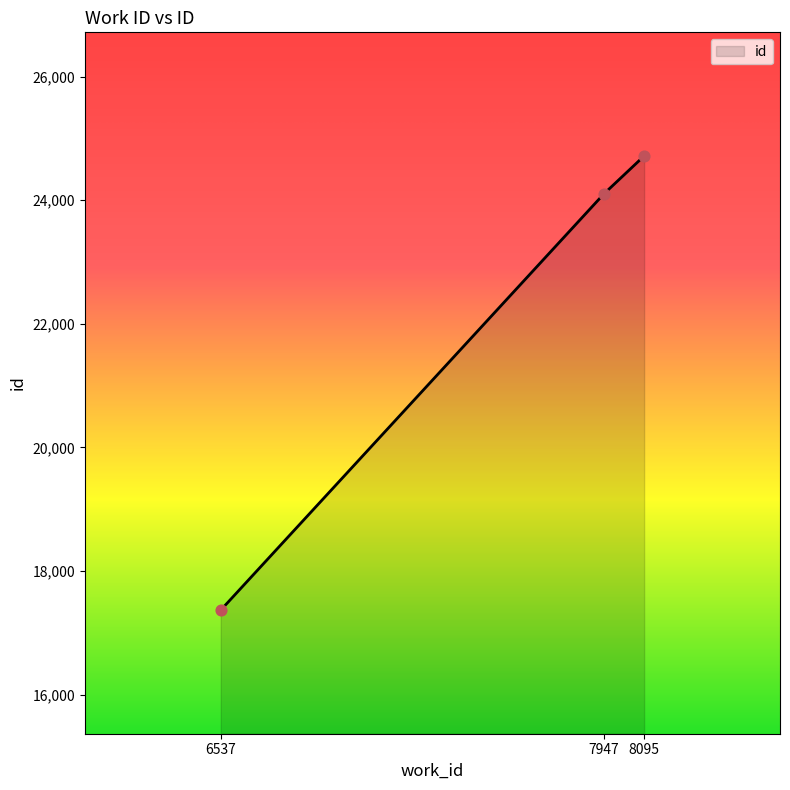

Which has a higher value, 8095 or 6537?

8095